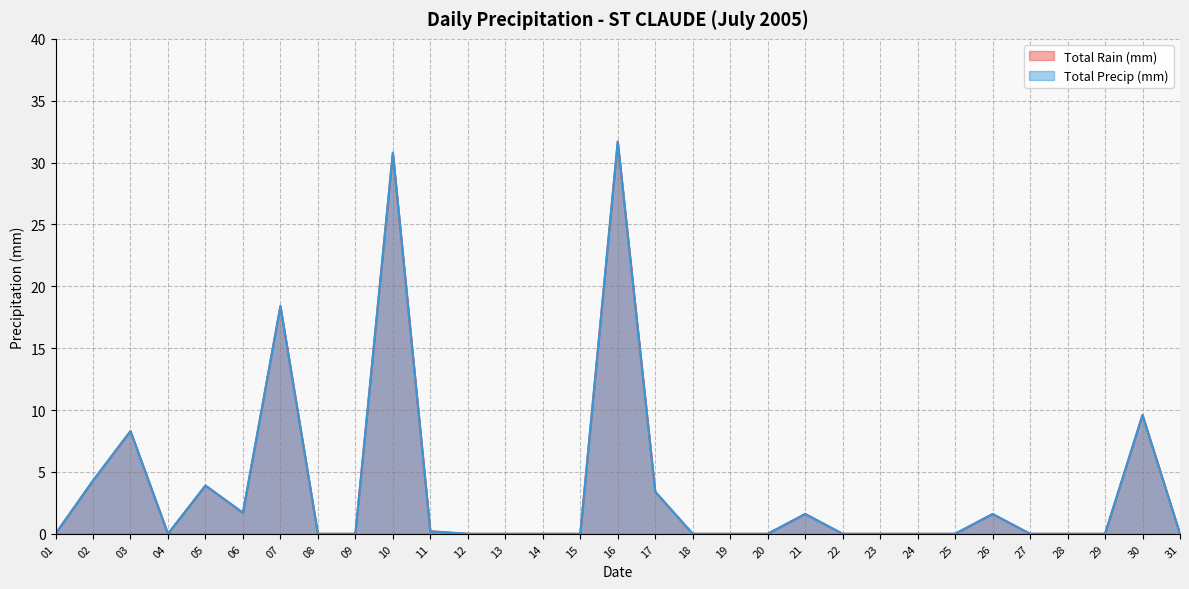

Which label corresponds to the smallest value in the chart?

01